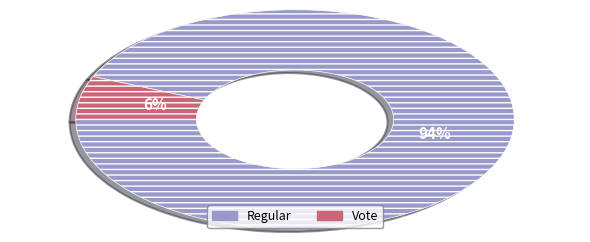

To the nearest percent, what portion does Regular represent?

94%